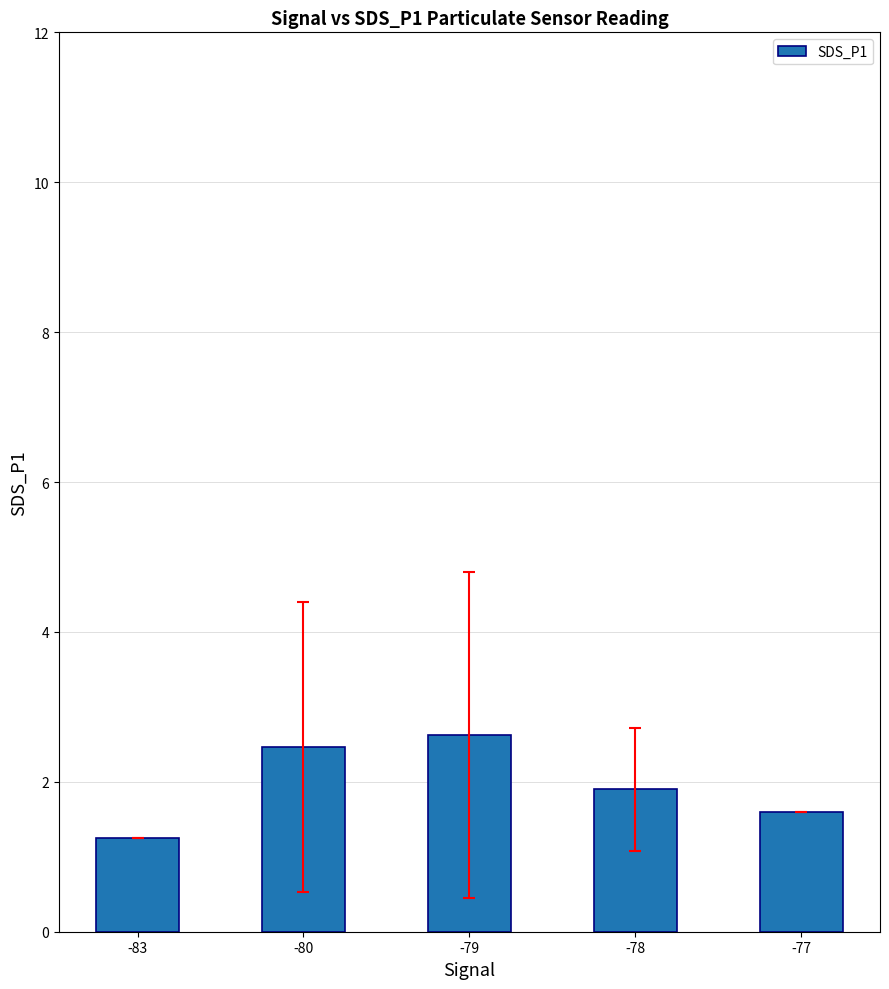

How many distinct data groups are displayed?

1